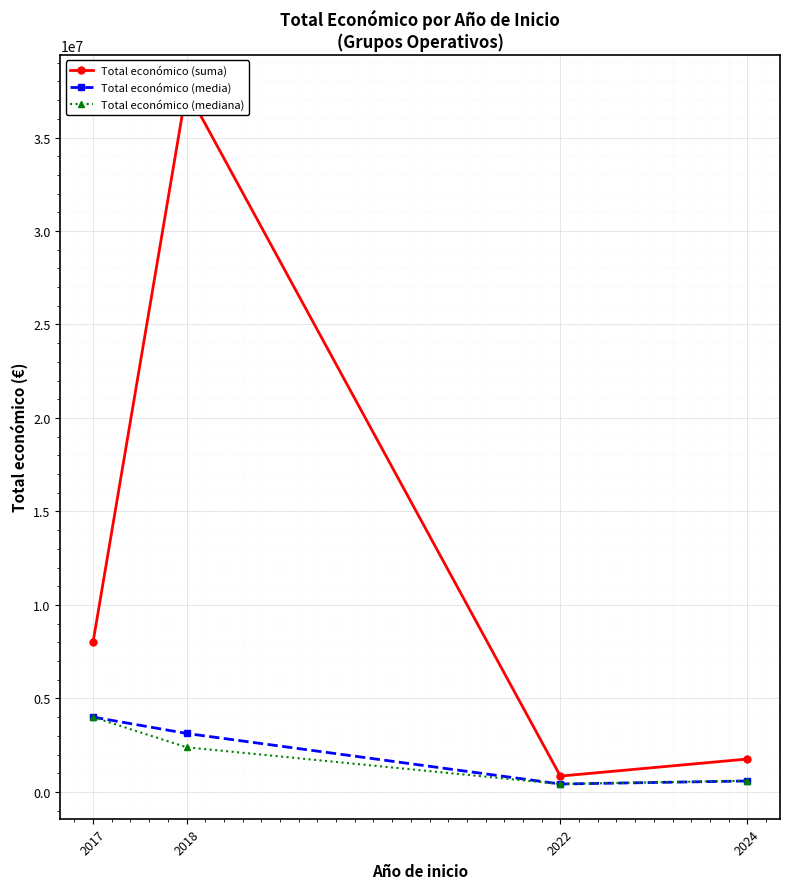

True or false: Total económico (mediana) and Total económico (suma) cross at least once.

False